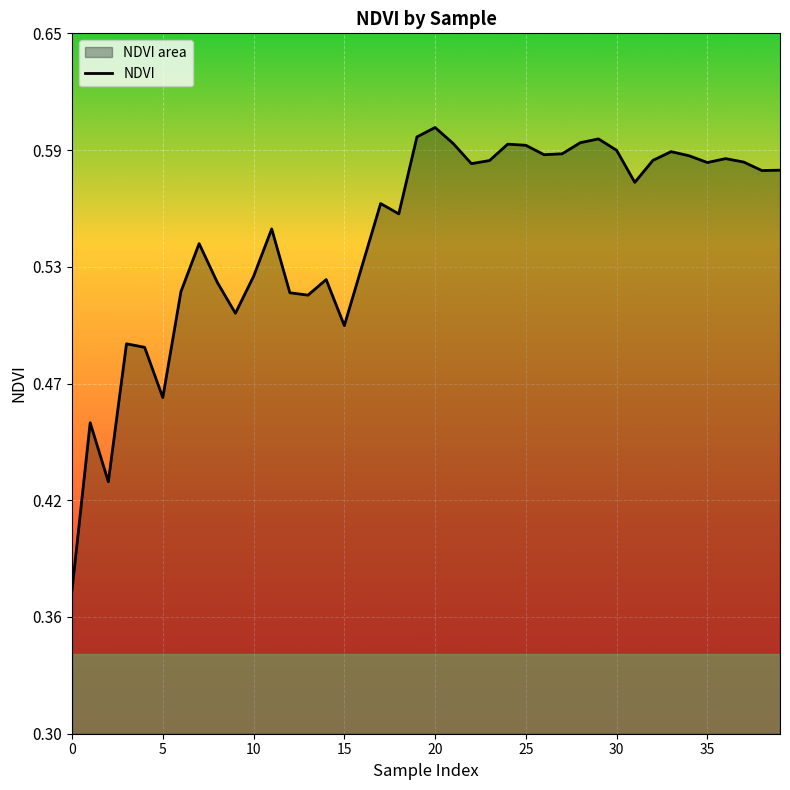

Reading right to left, what are all the values shown in this chart?

0.6	0.6	0.6	0.6	0.6	0.6	0.6	0.6	0.6	0.6	0.6	0.6	0.6	0.6	0.6	0.6	0.6	0.6	0.6	0.6	0.6	0.6	0.6	0.5	0.5	0.5	0.5	0.5	0.6	0.5	0.5	0.5	0.5	0.5	0.5	0.5	0.5	0.4	0.5	0.4